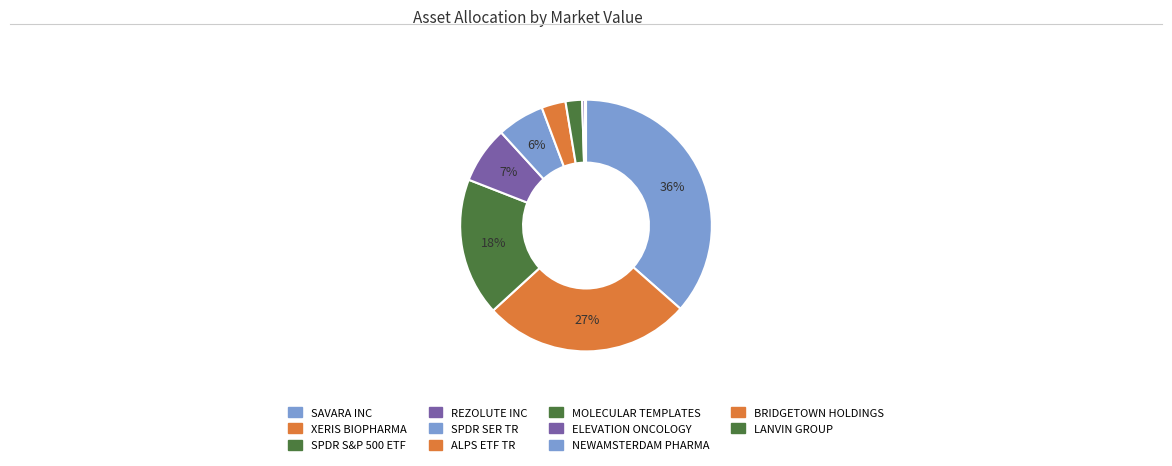

Which slice is the largest?

SAVARA INC